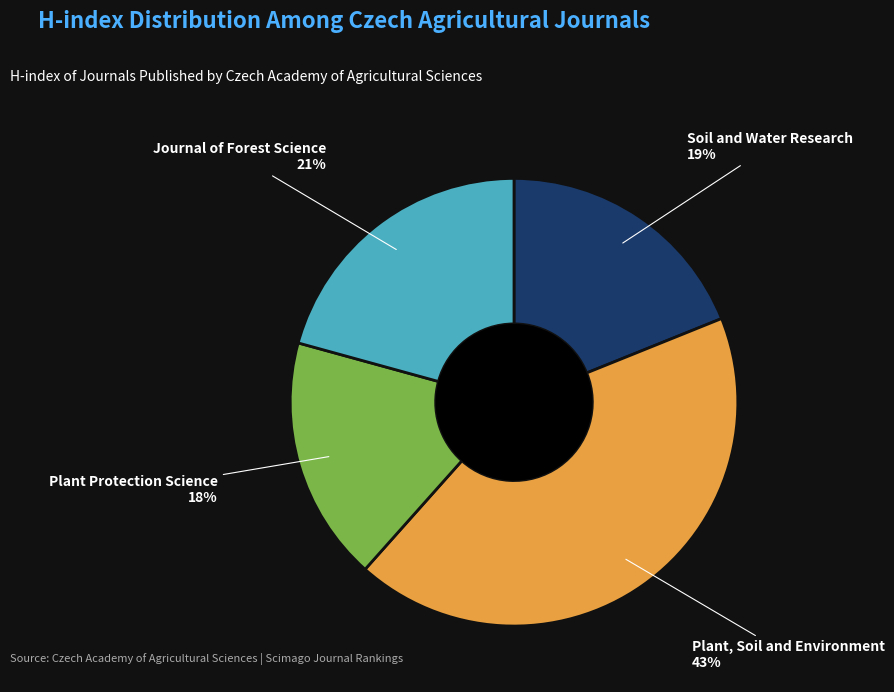

The Plant, Soil and Environment slice represents 43% of the pie. True or false?

True